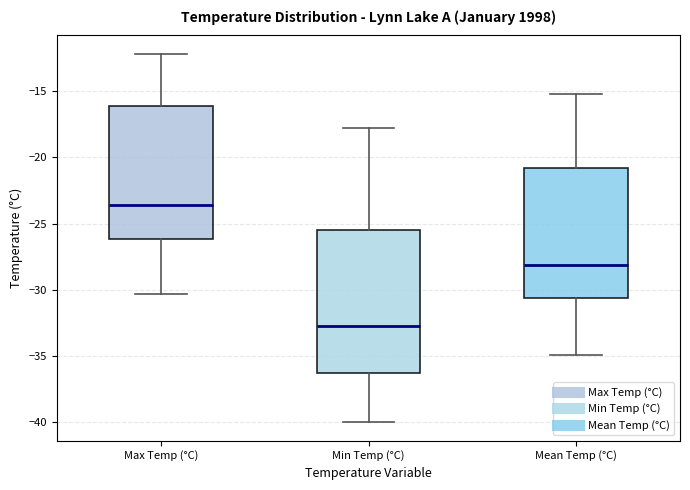

Where does the upper whisker of the box for Min Temp (°C) end on the y-axis? The values are not printed on the chart, so give them approximately, as read against the axis.

-18.0